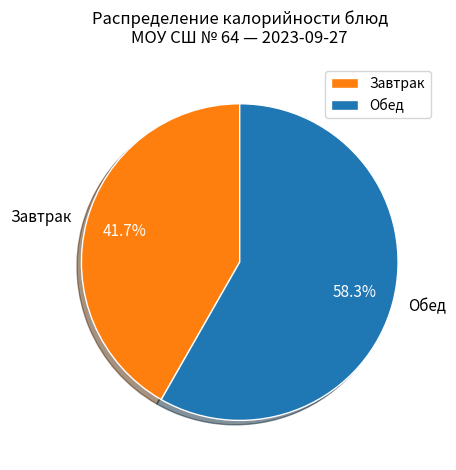

Between Завтрак and Обед, which is larger?

Обед